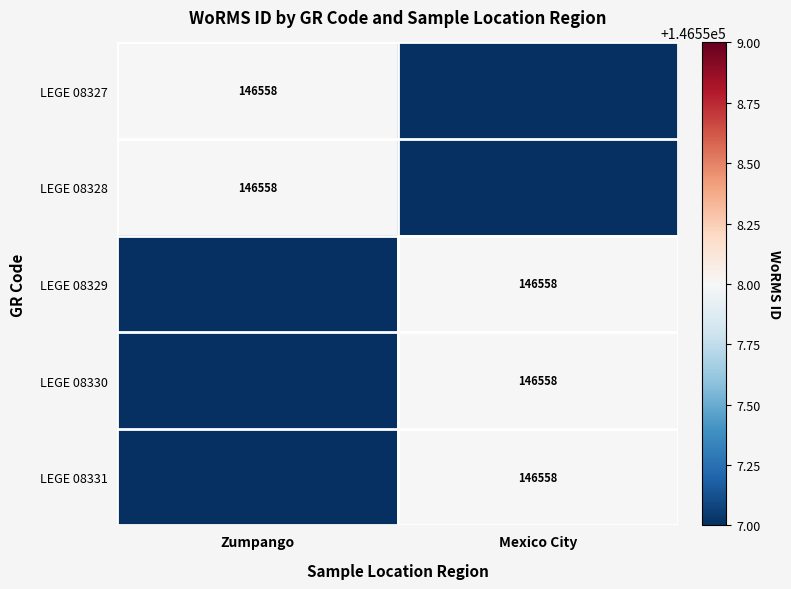

The value of LEGE 08330 at Mexico City is 146558. True or false?

True